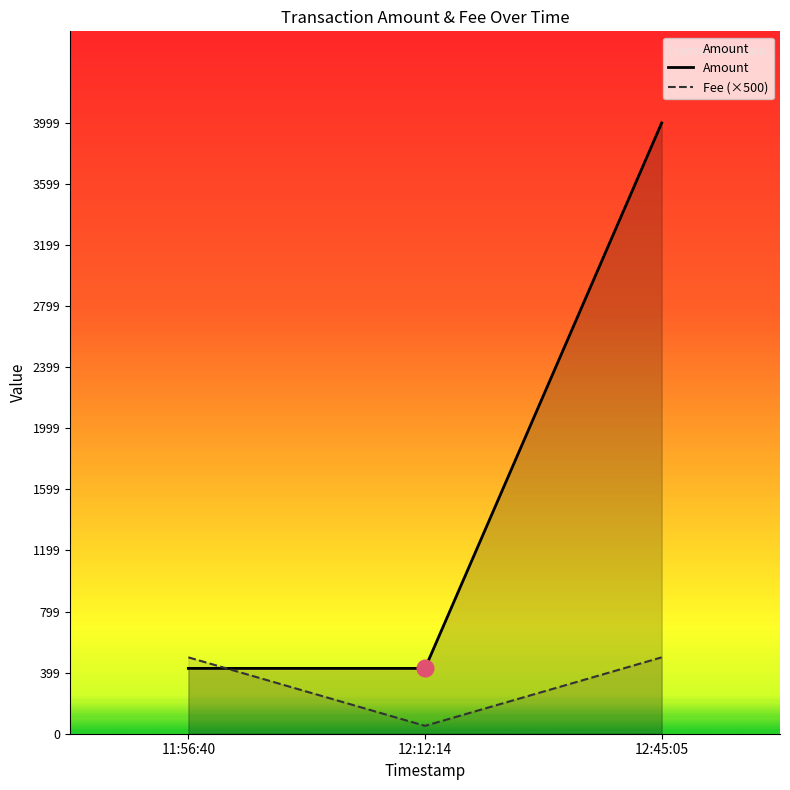

What is the sum of the Fee (×500) values at 12:45:05 and 11:56:40?

1000.0